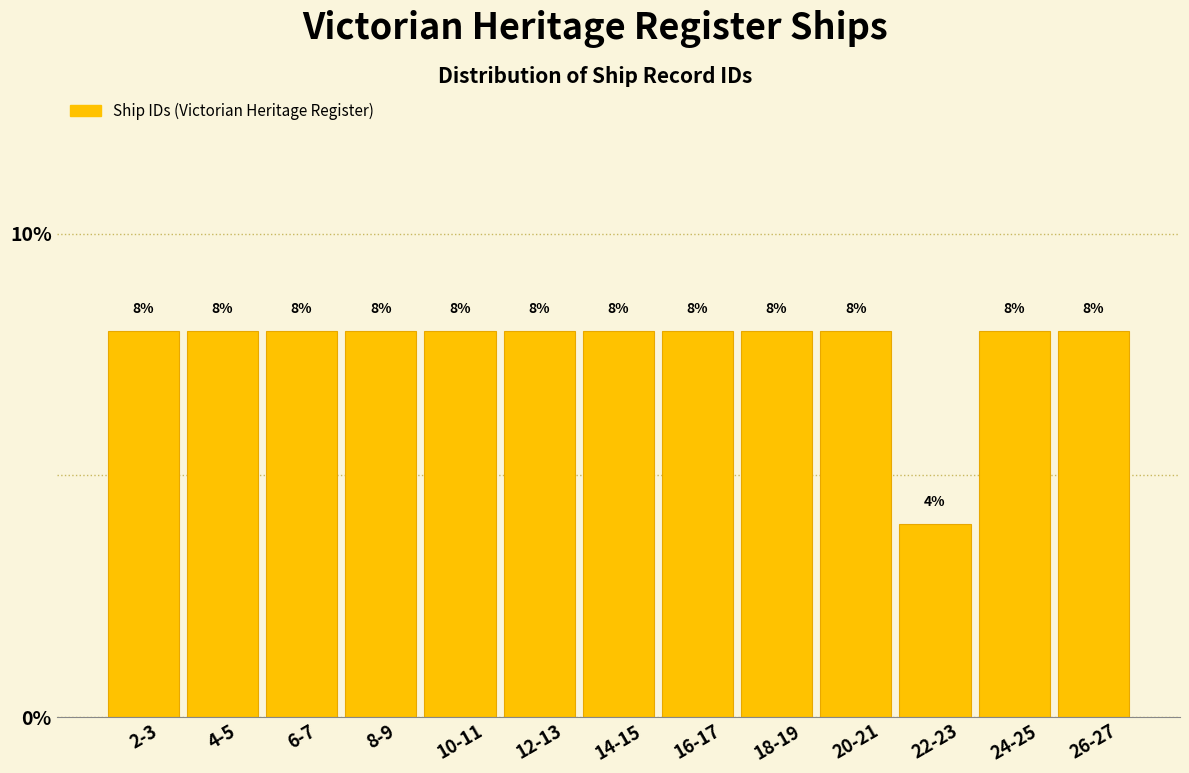

Reading right to left, what are all the values shown in this chart?

26-27=8	24-25=8	22-23=4	20-21=8	18-19=8	16-17=8	14-15=8	12-13=8	10-11=8	8-9=8	6-7=8	4-5=8	2-3=8